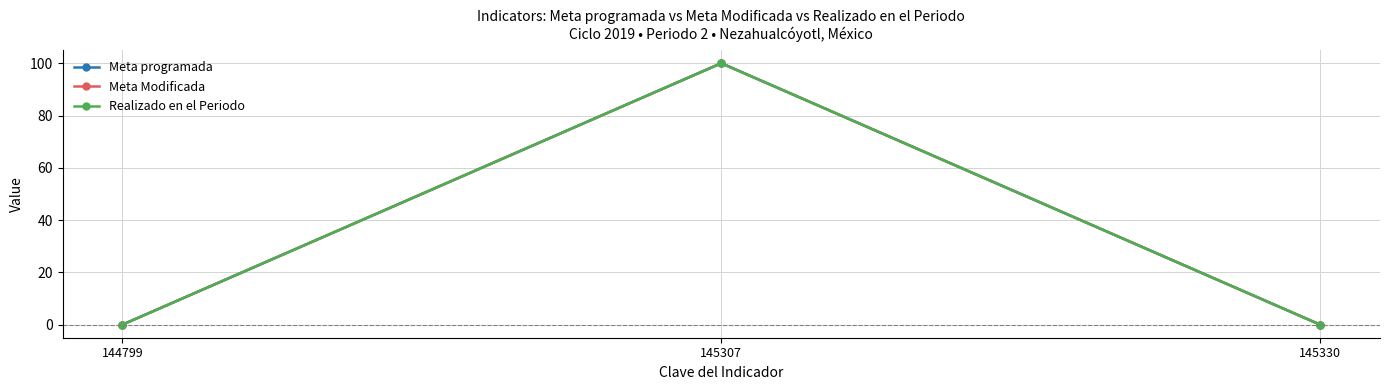

The Meta Modificada series shows 0 at 144799. True or false?

True